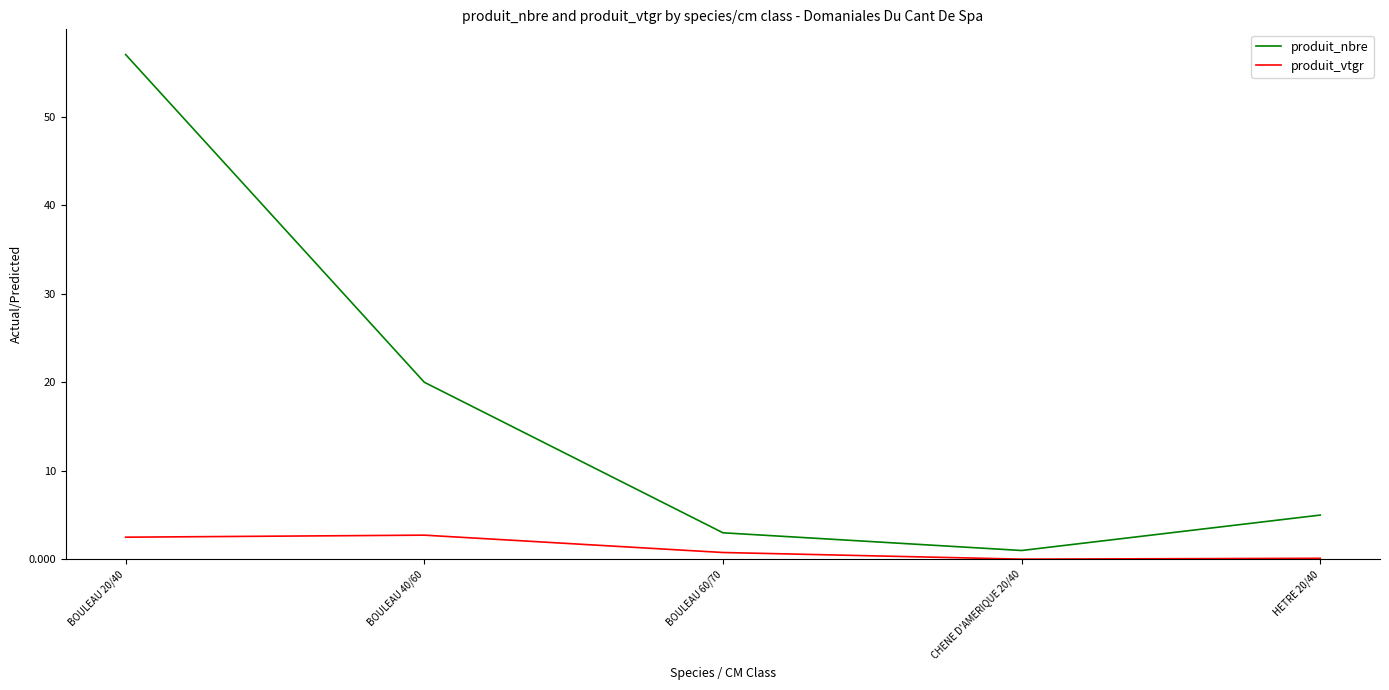

Which label corresponds to the largest value in the chart?

BOULEAU 20/40